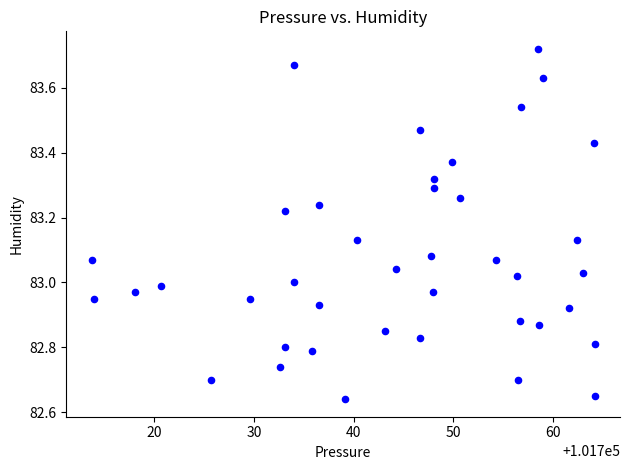

What is the range of Y values (max minus min)?

1.1